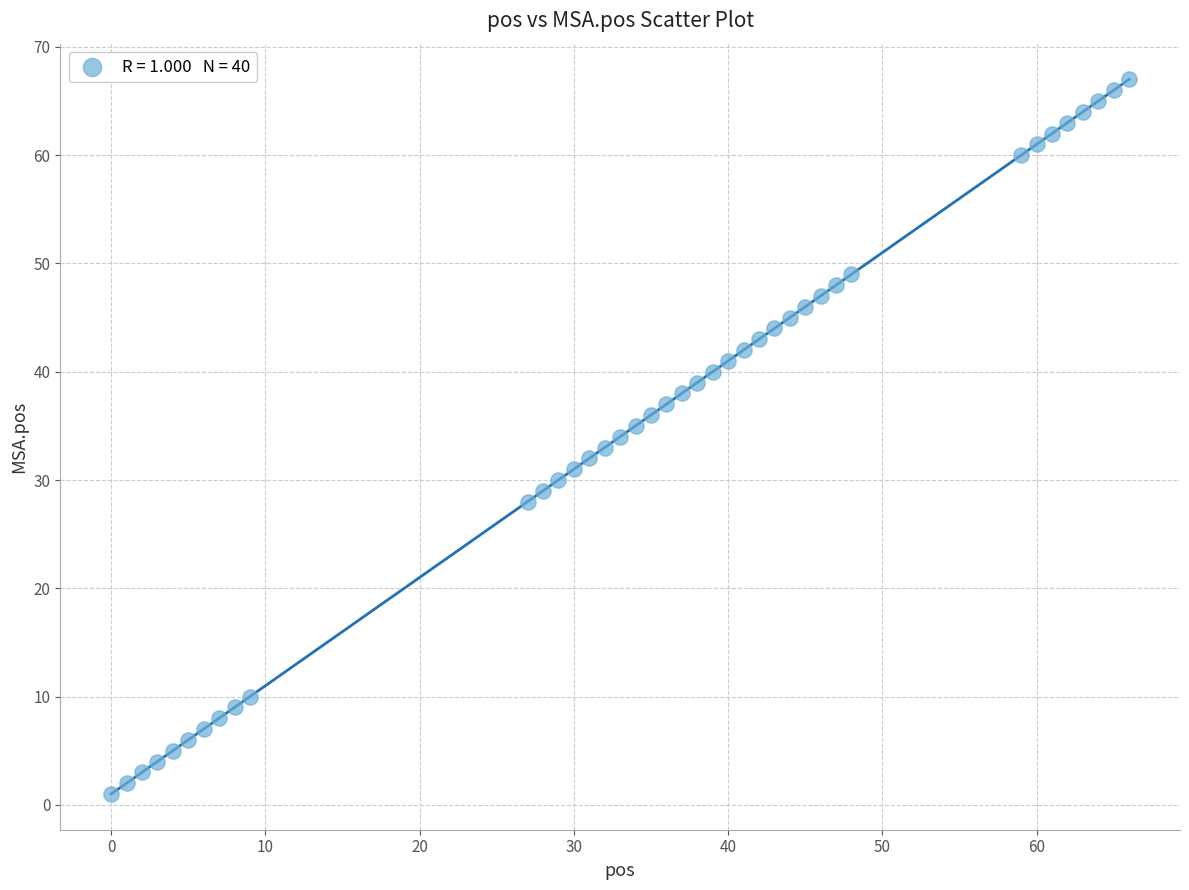

What is the range of Y values (max minus min)?

66